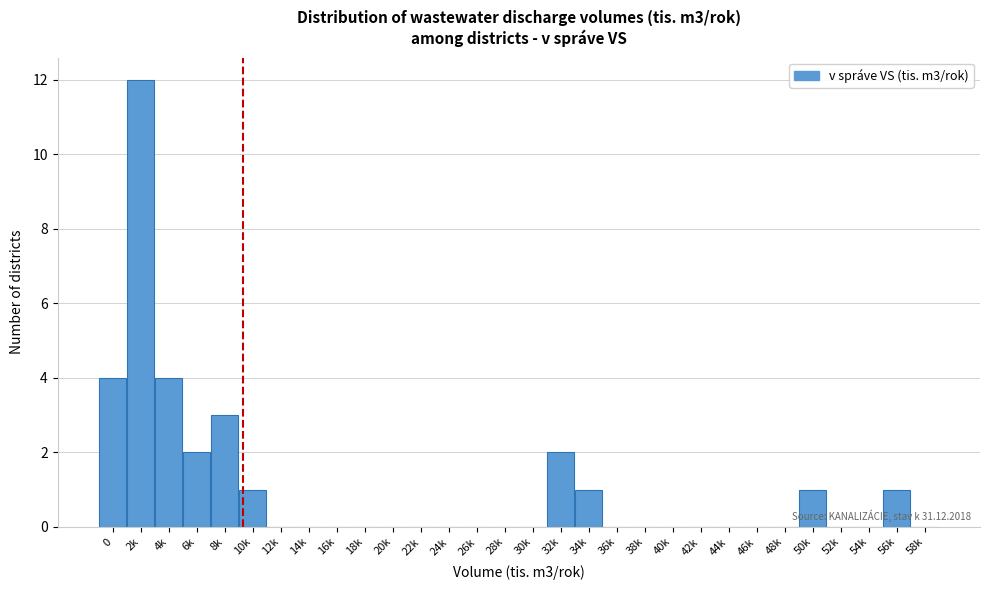

Reading left to right, transcribe all the data shown in this chart.

0=4	2k=12	4k=4	6k=2	8k=3	10k=1	12k=0	14k=0	16k=0	18k=0	20k=0	22k=0	24k=0	26k=0	28k=0	30k=0	32k=2	34k=1	36k=0	38k=0	40k=0	42k=0	44k=0	46k=0	48k=0	50k=1	52k=0	54k=0	56k=1	58k=0